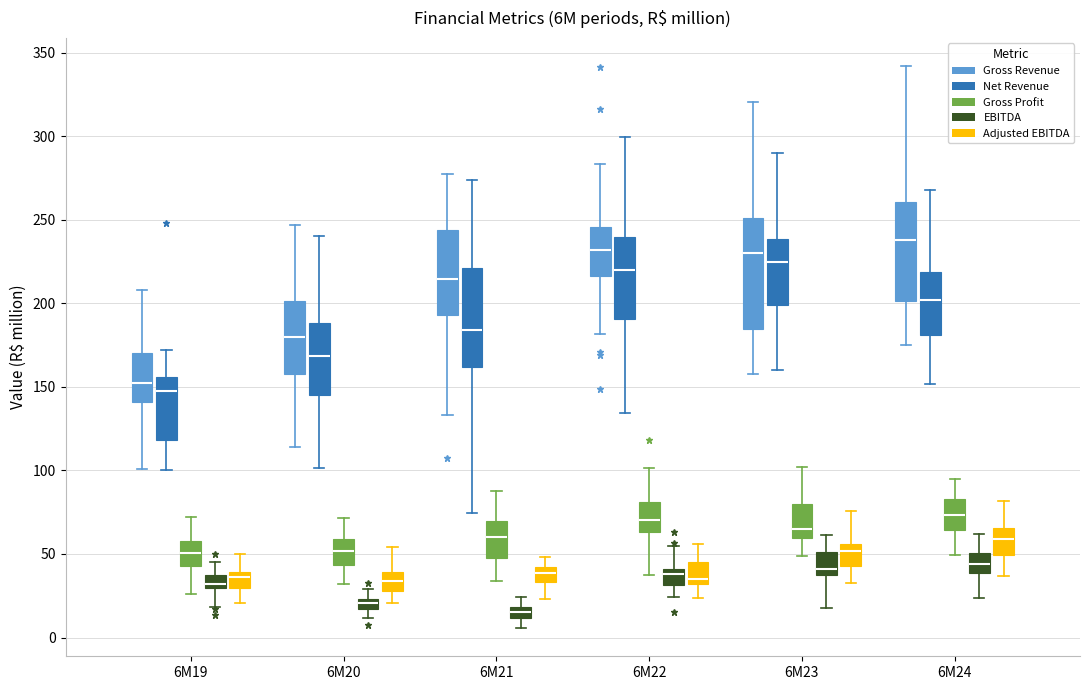

Which box's median line is the lowest?

6M21 (EBITDA)